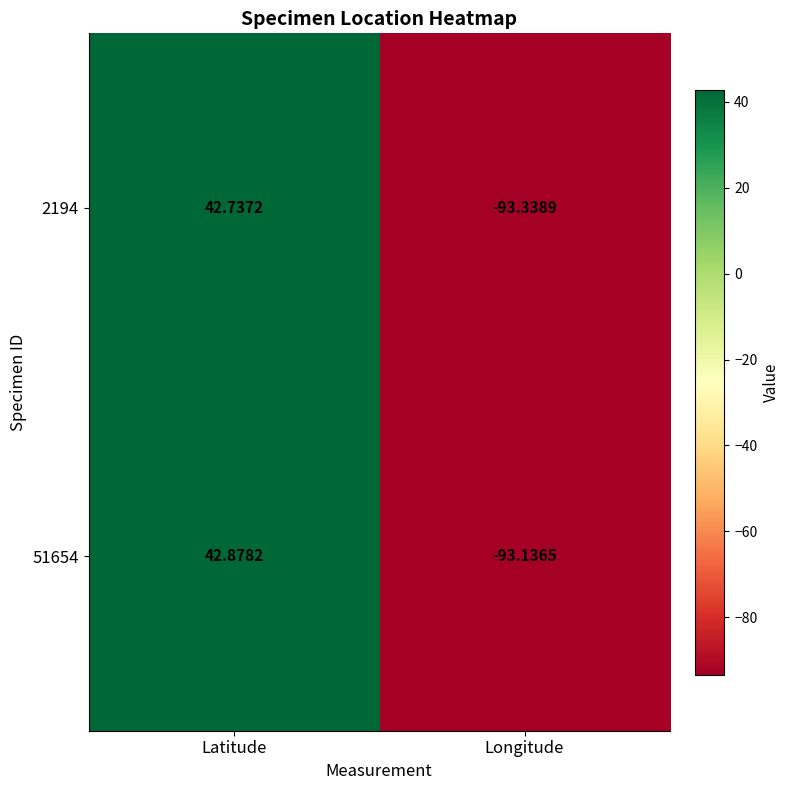

List the series in order of their overall mean, lowest first.

2194, 51654